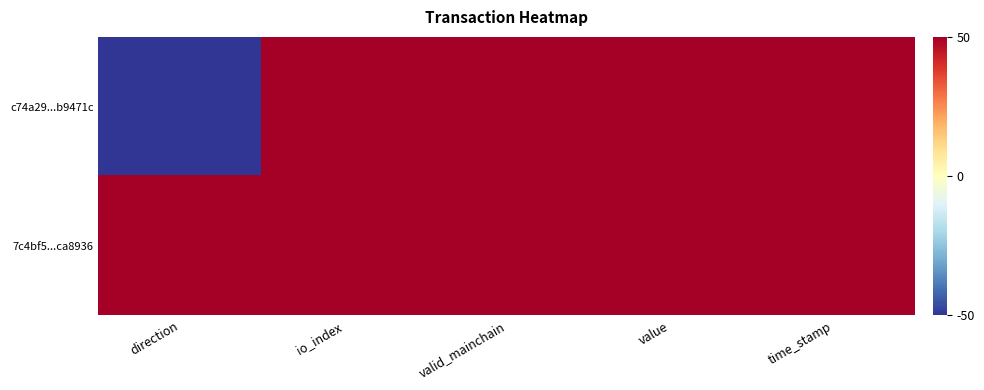

Which has a higher value, valid_mainchain or direction?

valid_mainchain